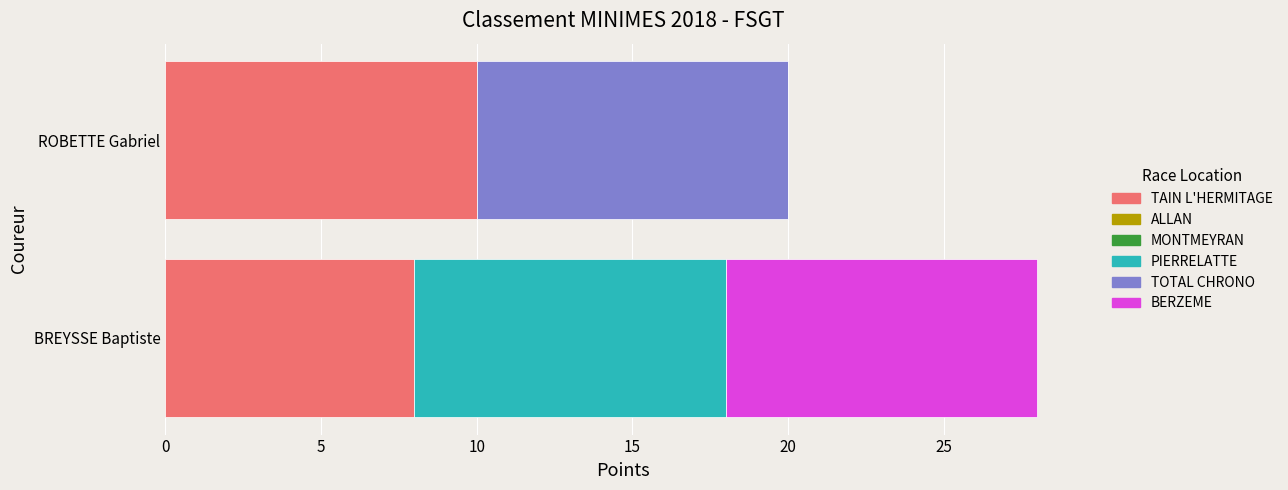

Count the number of categories in the chart.

2